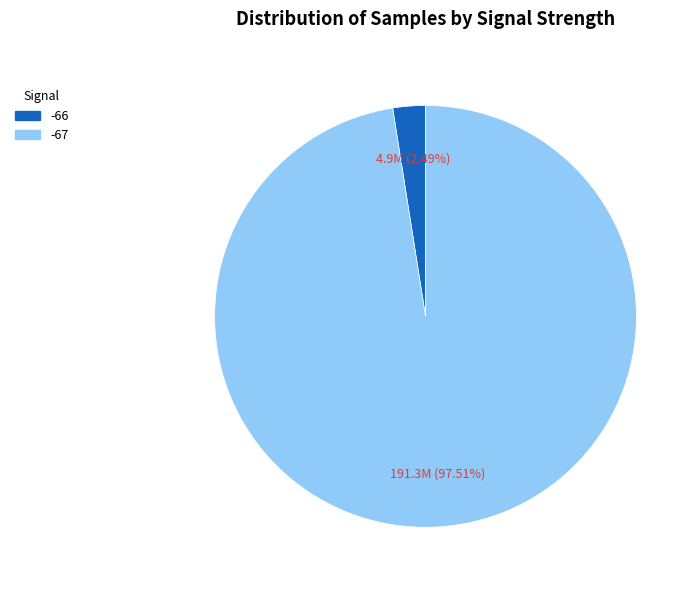

Does any single category account for the majority?

Yes